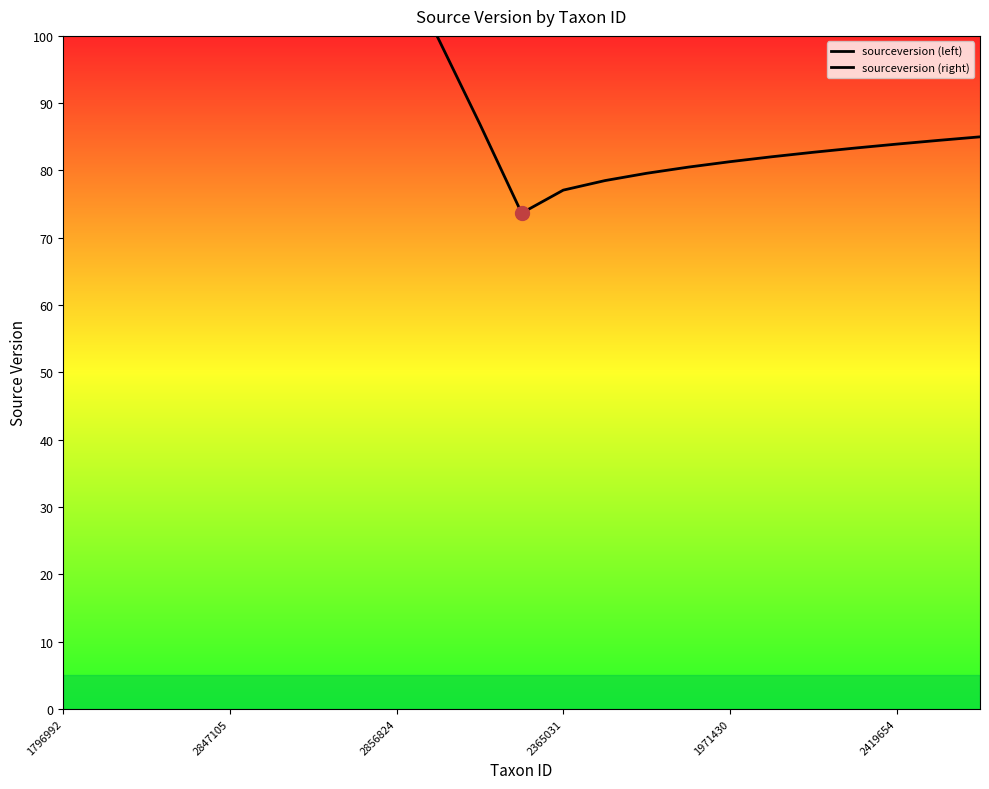

Is the value of sourceversion (right) at 7 greater than the value of sourceversion (left) at 10?

No